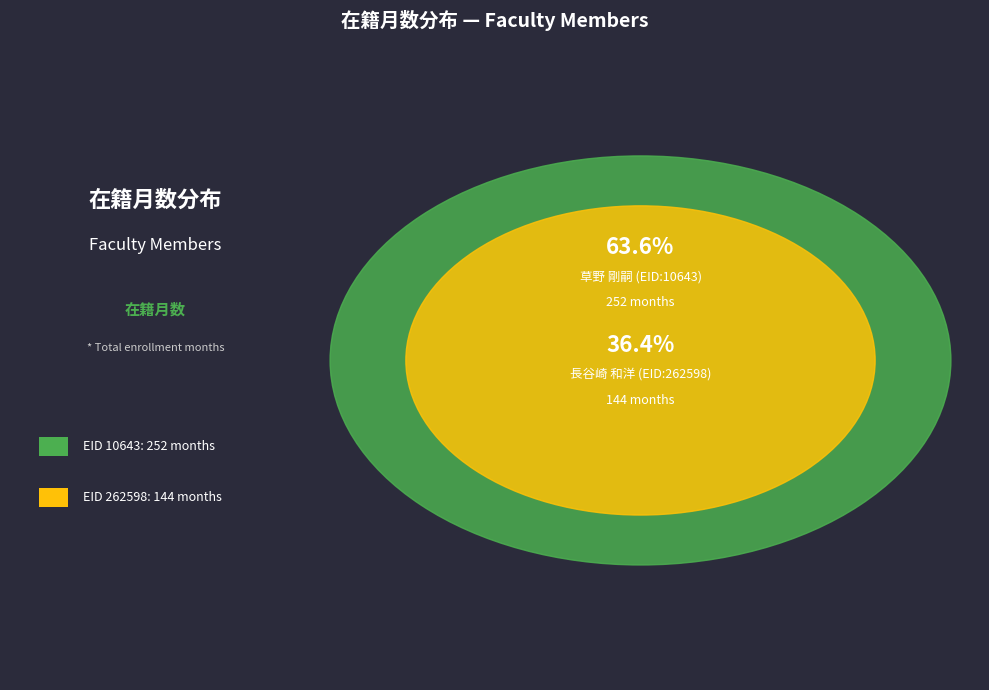

Which category has the smallest portion of the pie?

262598